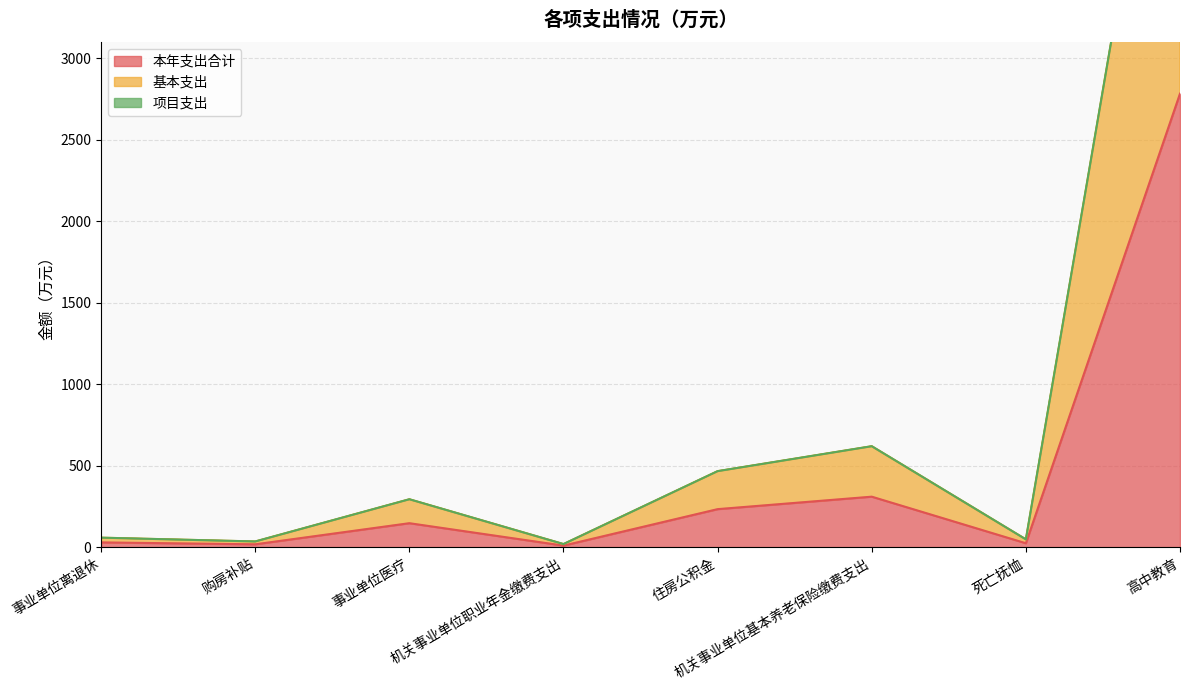

Which series has the largest range (max minus min)?

项目支出